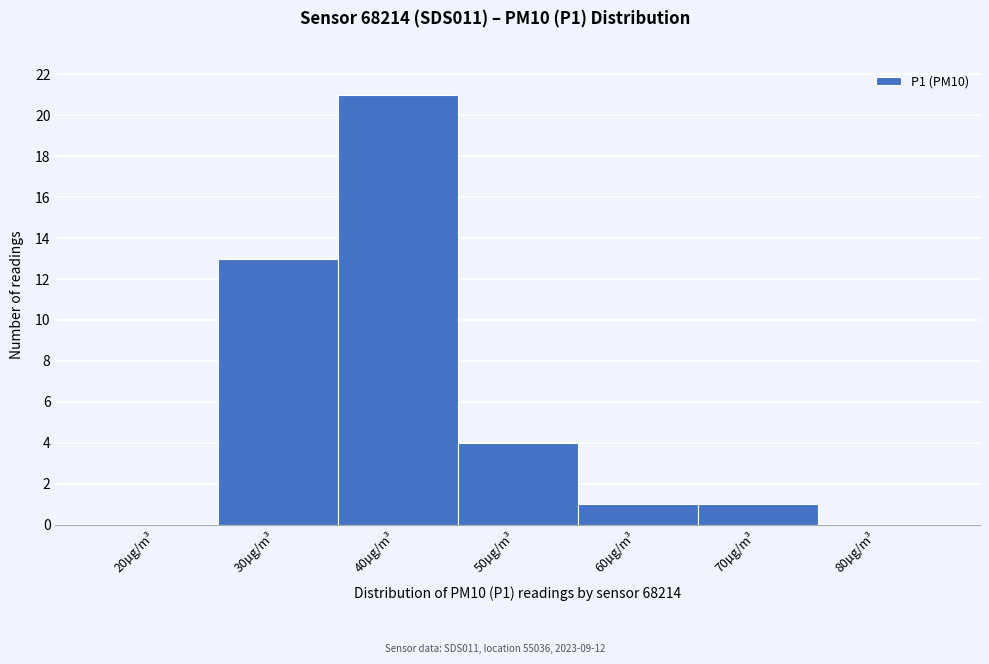

Reading left to right, extract all data points from this chart.

20µg/m³=0	30µg/m³=13	40µg/m³=21	50µg/m³=4	60µg/m³=1	70µg/m³=1	80µg/m³=0